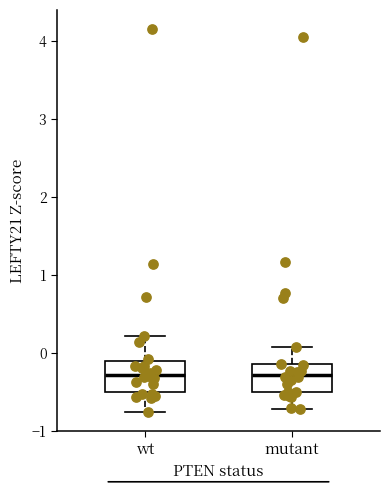

Reading left to right, transcribe this box plot: for each box, give where its median line is, the range the box spans, and where its two whiskers end, as read against the y-axis. The values are not printed on the chart, so give them approximately, as read against the axis.

wt: median -0.3, box -0.5 to -0.1, whiskers -0.8 to 0.2
mutant: median -0.3, box -0.5 to -0.1, whiskers -0.7 to 0.1